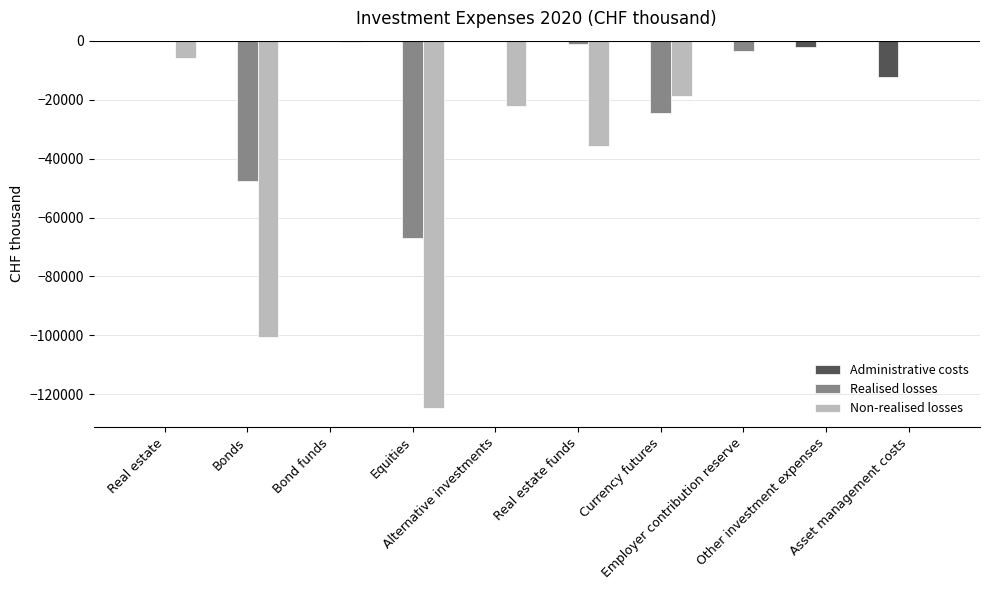

What is the sum of all Non-realised losses values?

-308147